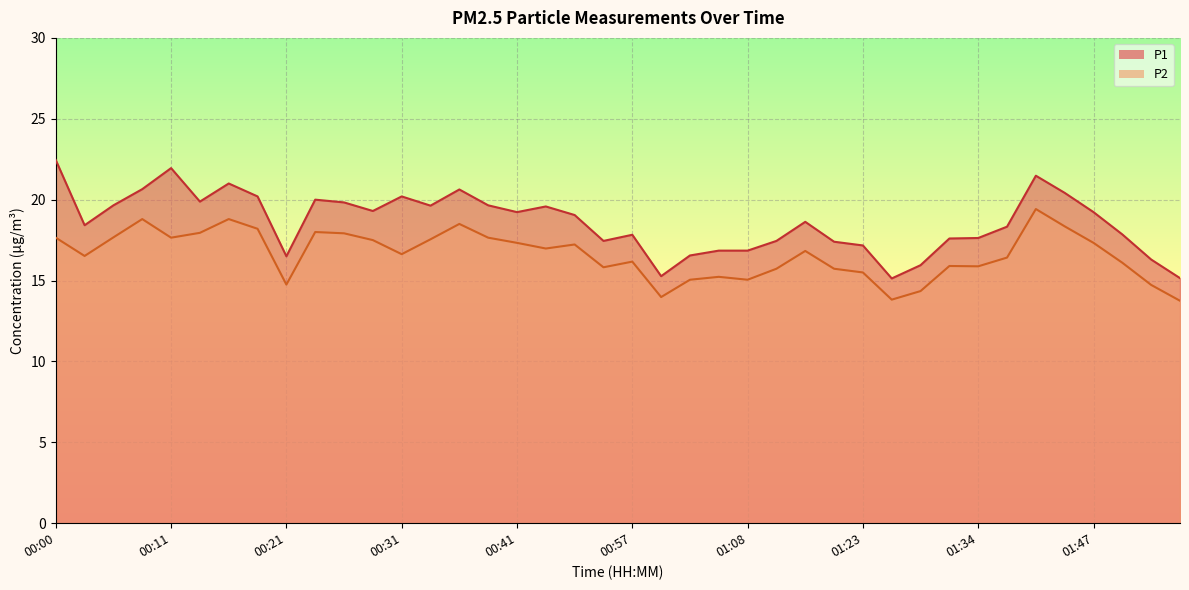

What is the average value of the P1 series?

18.6